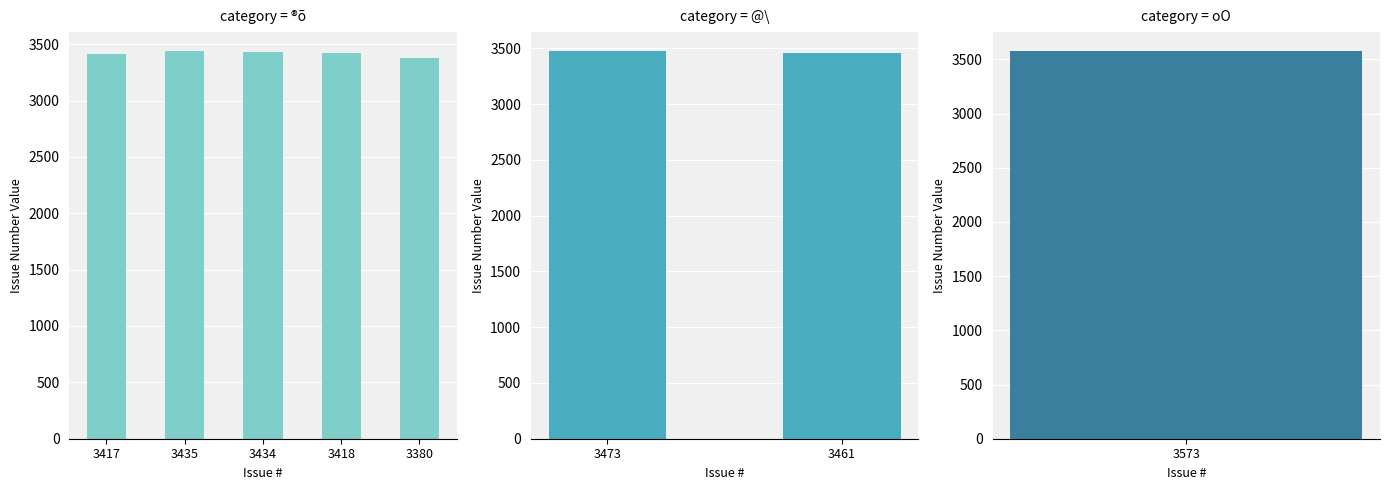

Where is the data nearest to the value 3476?

3473